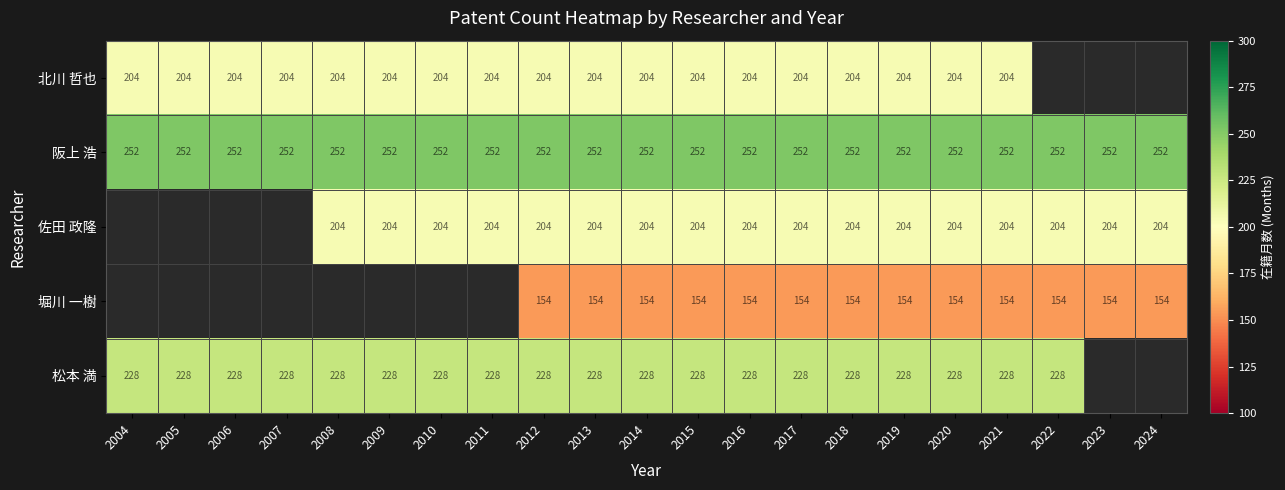

What is the sum of the 松本 満 values at 2008 and 2016?

456